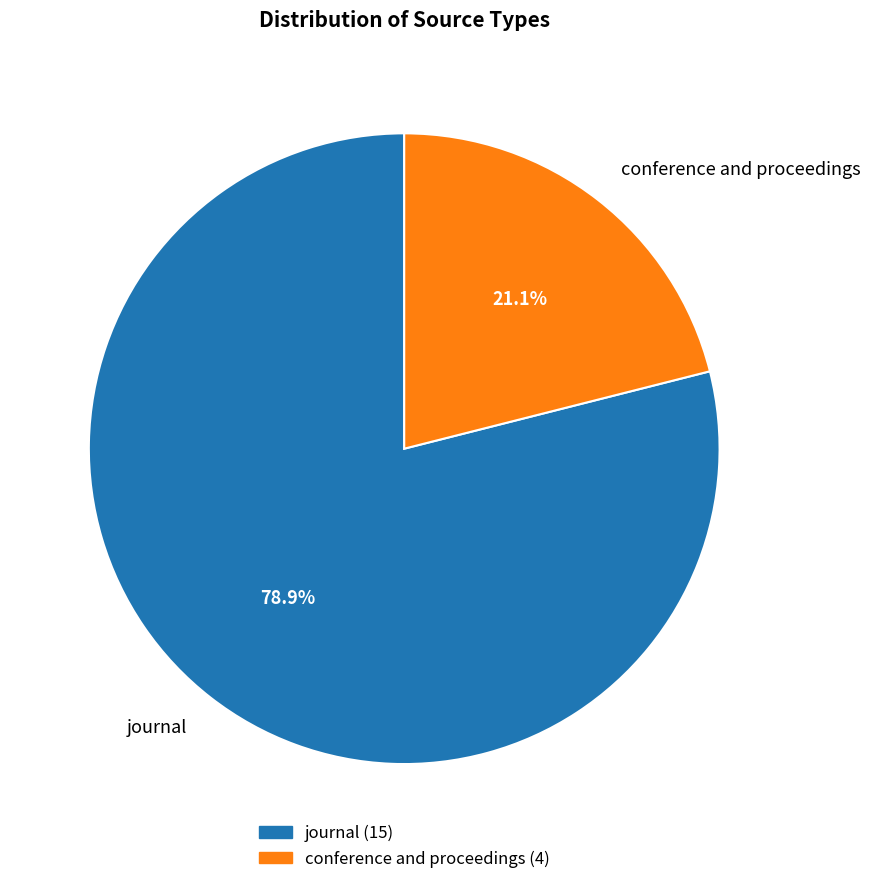

Between conference and proceedings and journal, which is larger?

journal